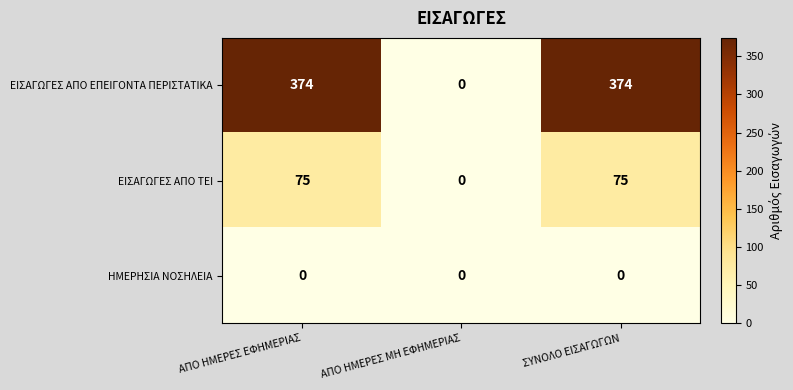

How many positive values does the ΕΙΣΑΓΩΓΕΣ ΑΠΟ ΤΕΙ series have?

2